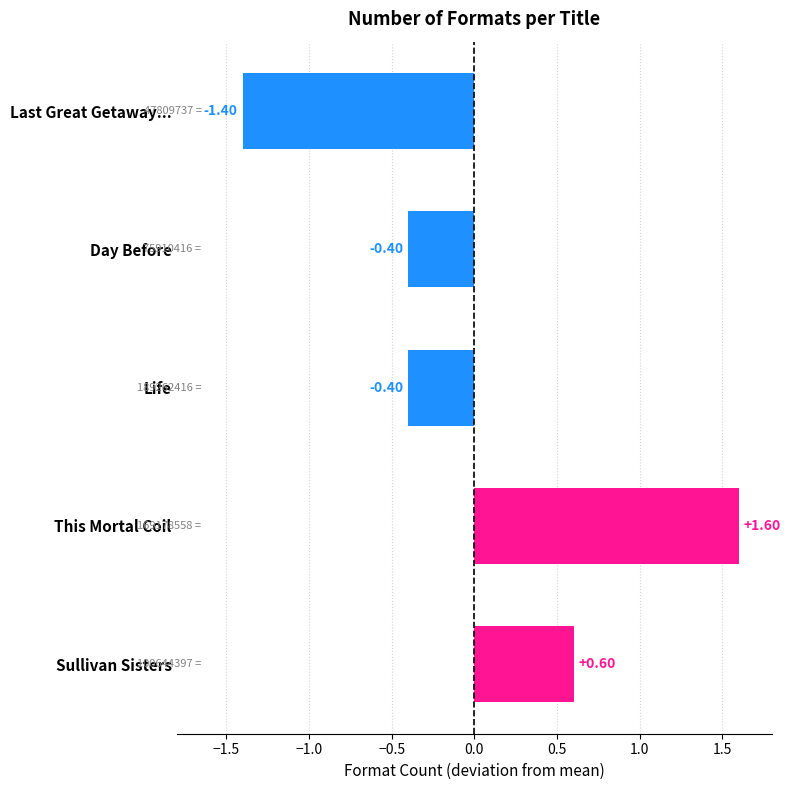

Between Day Before and Sullivan Sisters, which is larger?

Sullivan Sisters